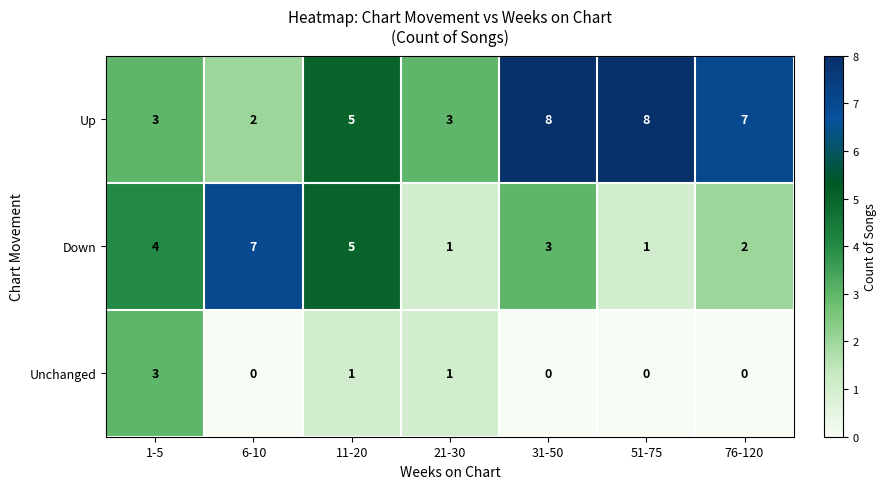

The Down series shows 4 at 31-50. True or false?

False